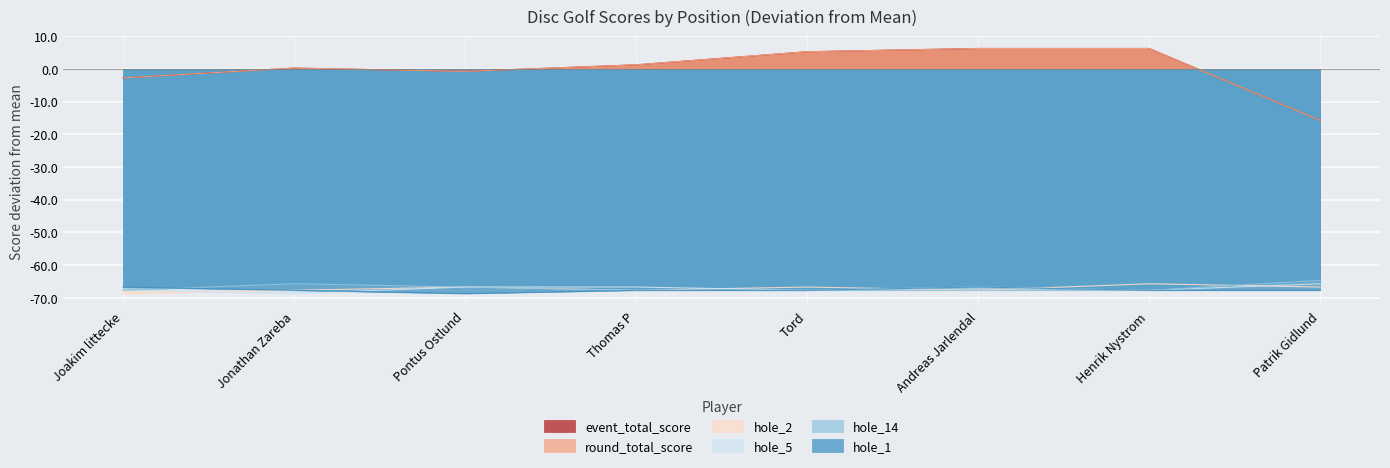

How many distinct data groups are displayed?

6